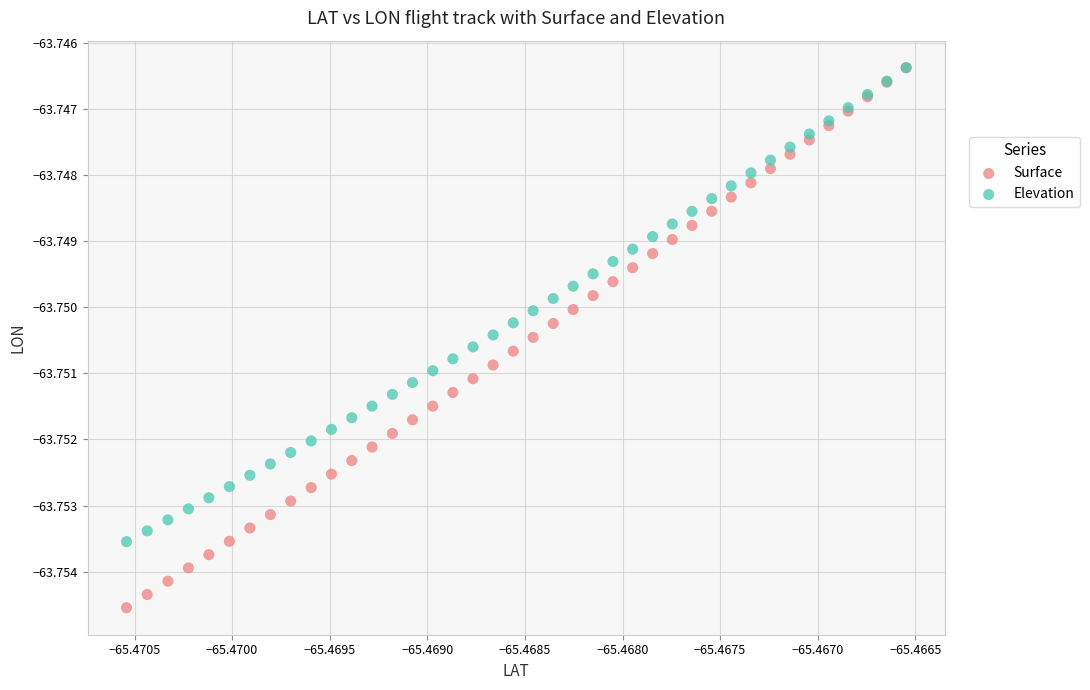

Which series has the largest Y range (max minus min)?

Surface